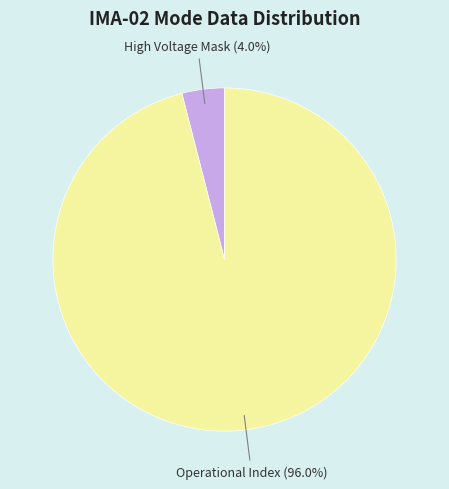

Is there any slice that represents more than half of the pie?

Yes